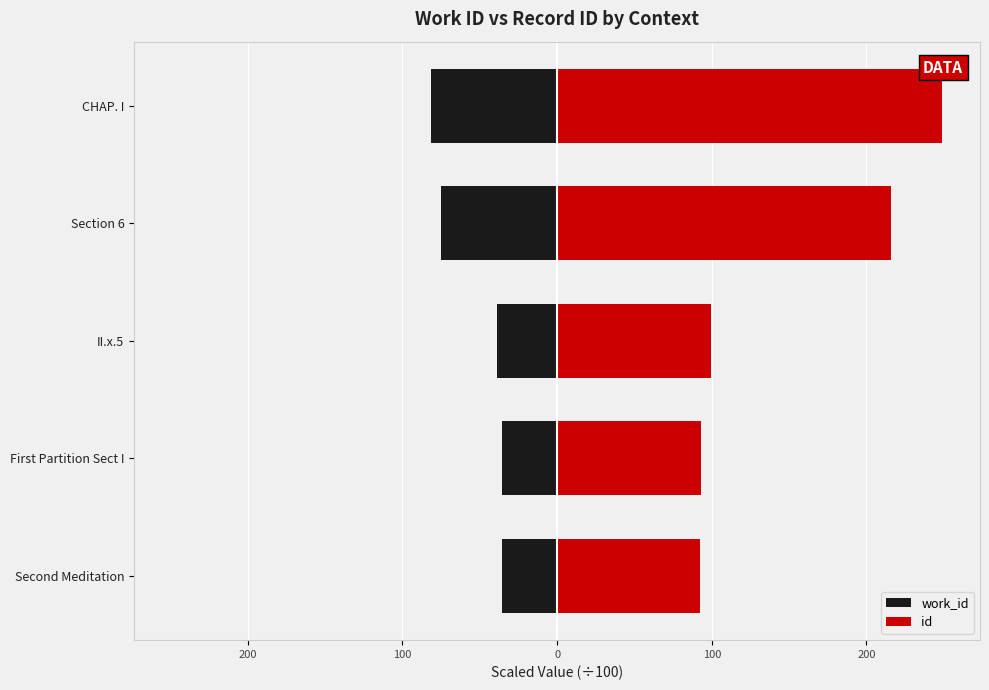

How many bars are there in each group?

2